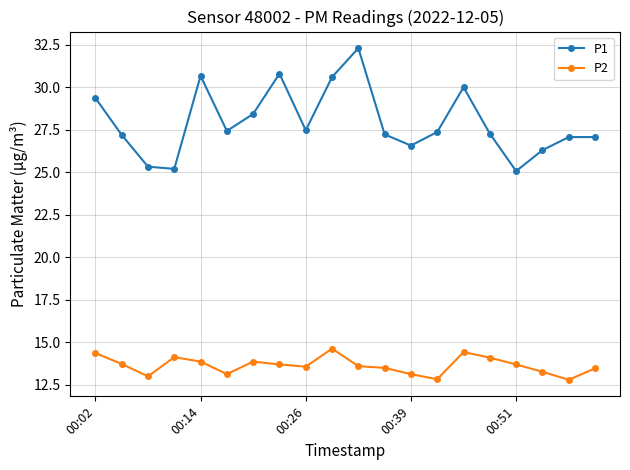

Which series has the widest spread of values?

P1